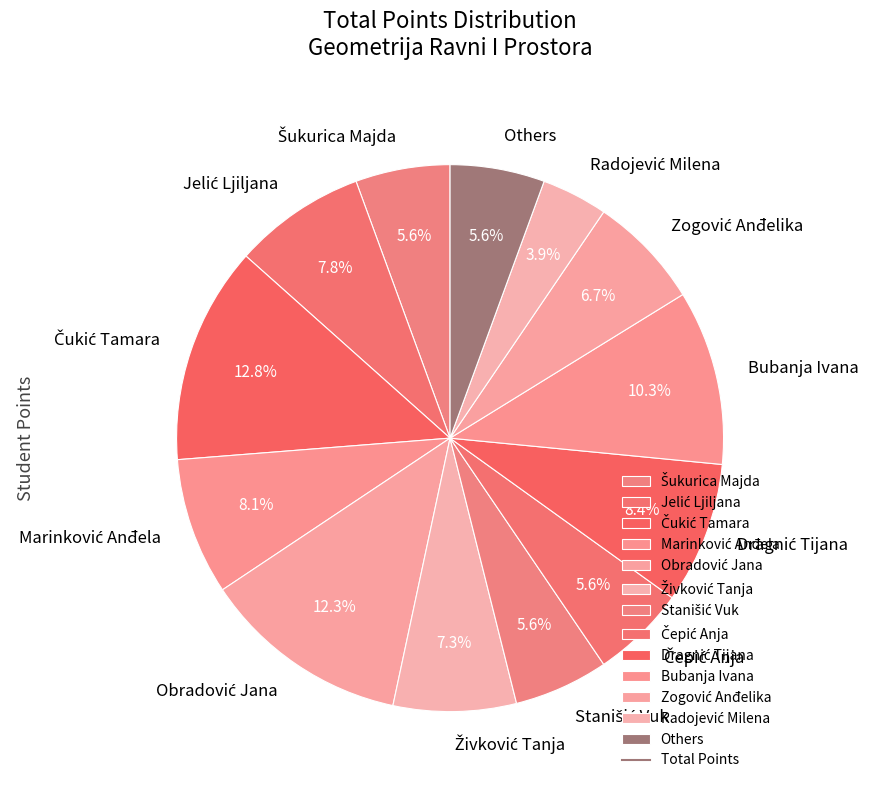

Is there a majority slice in this chart?

No